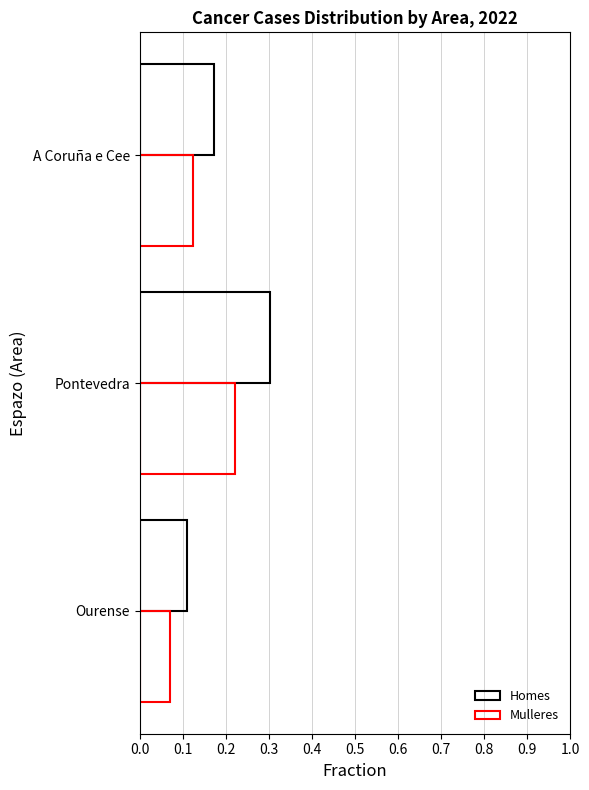

How many series are shown in this chart?

2